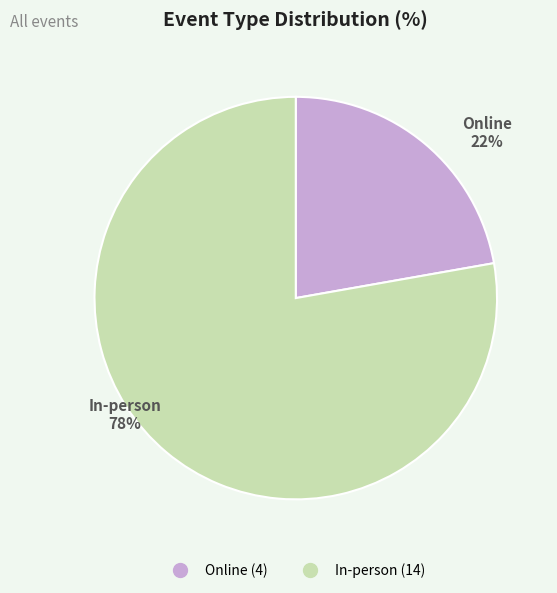

To the nearest percent, what is the difference between the In-person and Online slice percentages?

56%